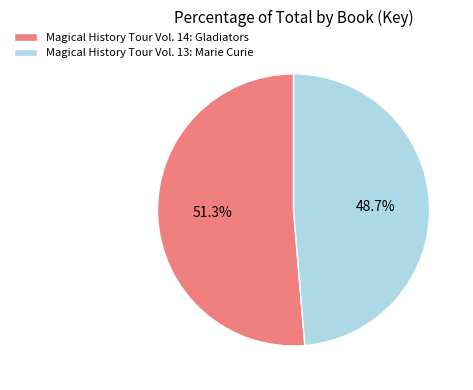

What percentage do Magical History Tour Vol. 13: Marie Curie and Magical History Tour Vol. 14: Gladiators together represent?

100.0%